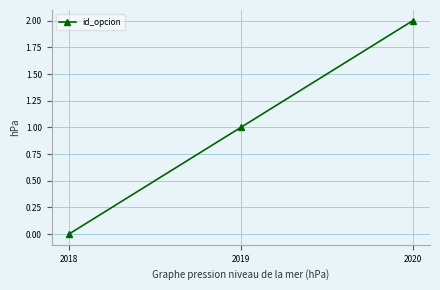

What value does the data have at 2020?

2